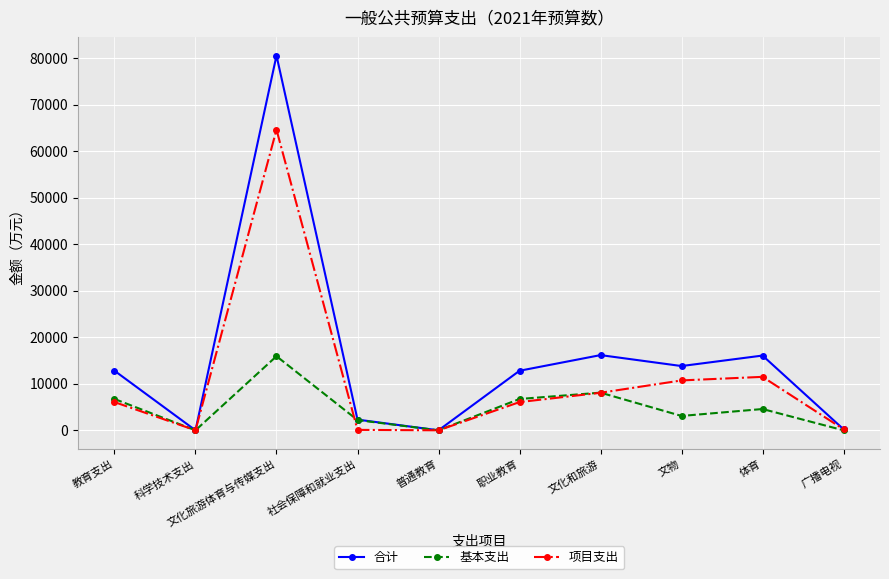

Does the chart have visible grid lines?

Yes